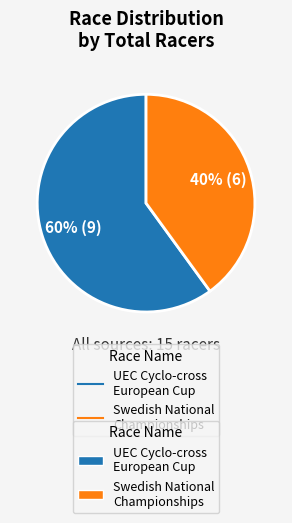

To the nearest percent, what is the difference between the largest and smallest slice percentages?

20%